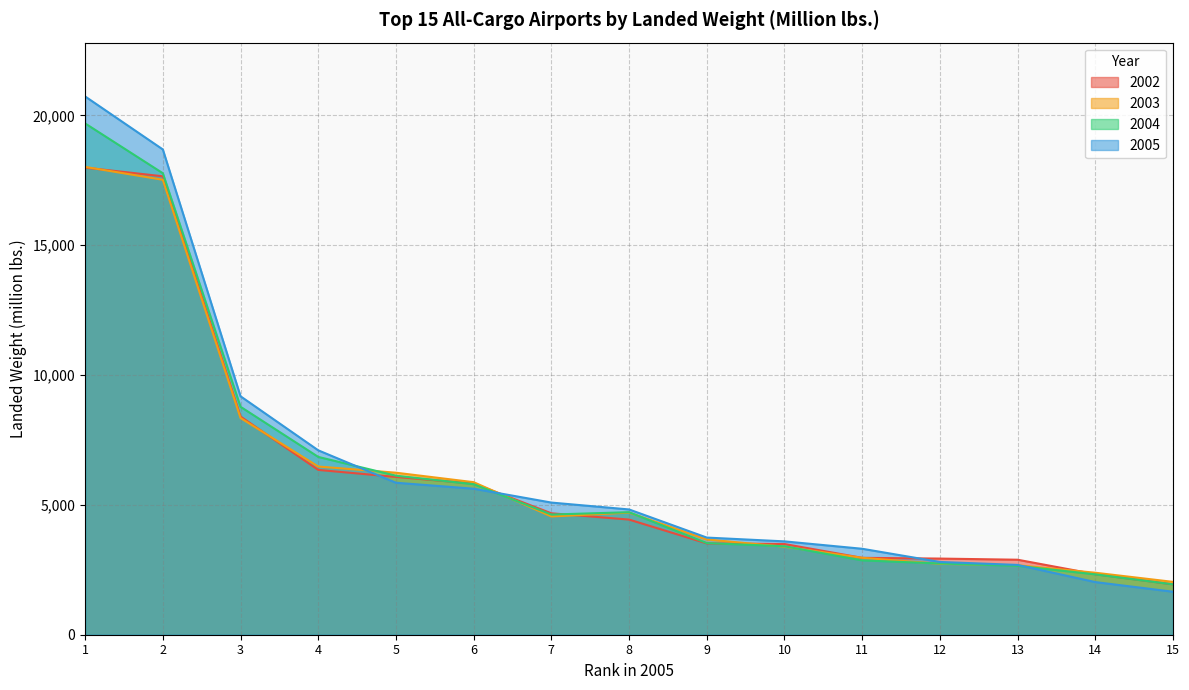

How many times do 2004 and 2002 cross each other?

3